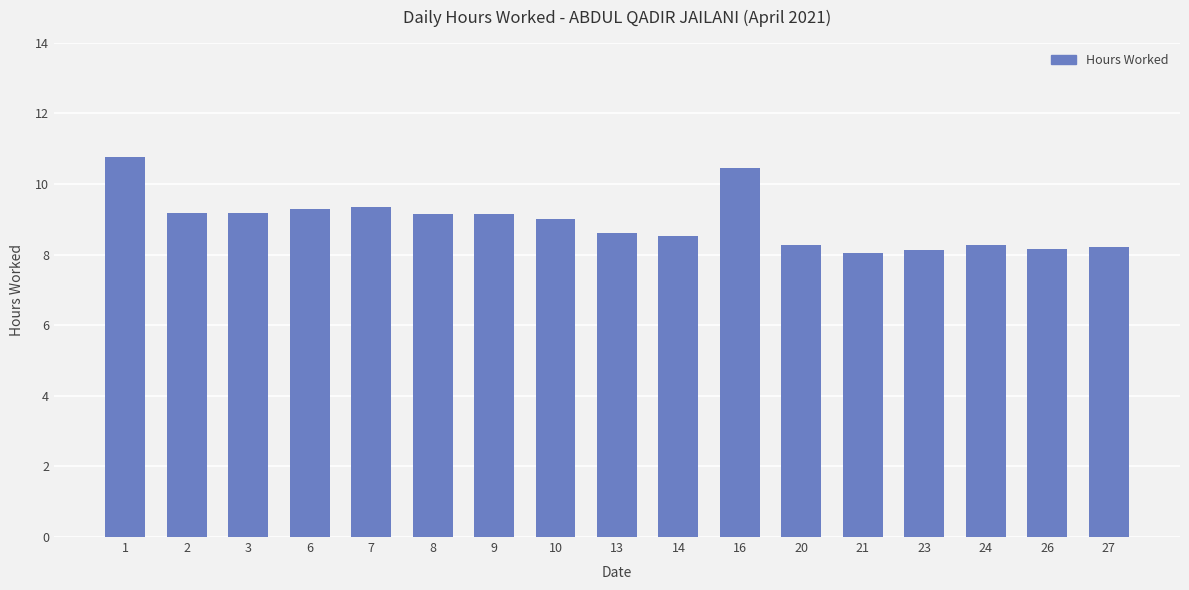

True or false: the data shows 10.8 at 1.

True